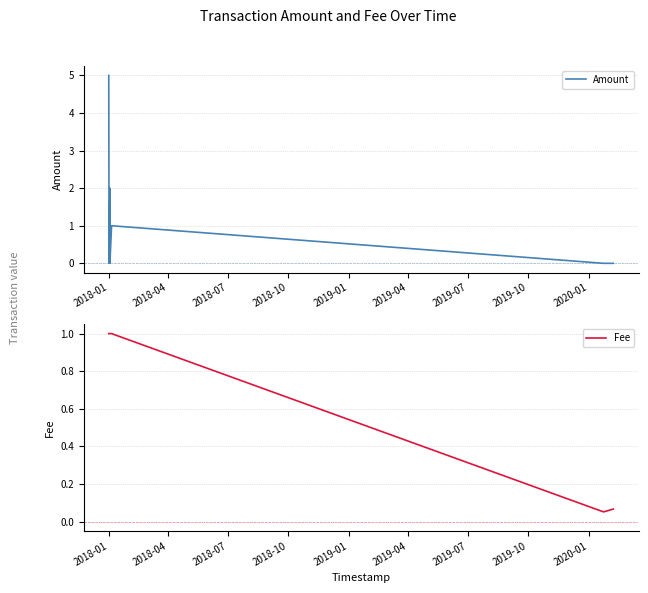

What is the highest value of the Fee series?

1.0